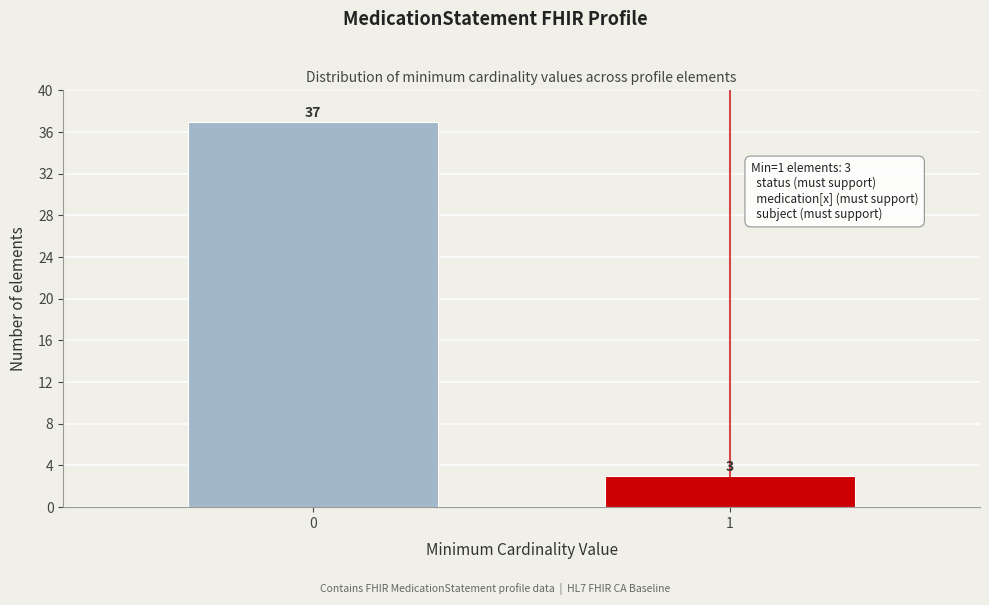

Reading right to left, list all the values displayed in this chart.

1=3	0=37